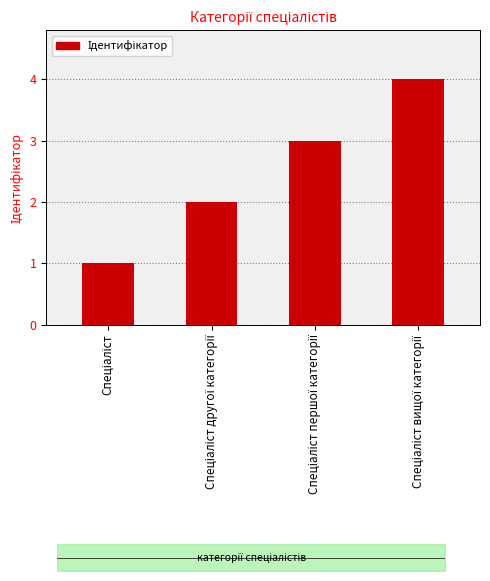

Reading left to right, transcribe all the data shown in this chart.

1	2	3	4